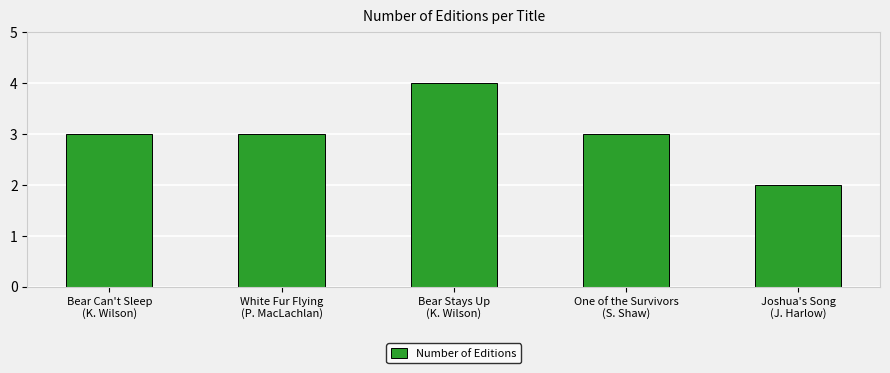

What is the change in value from Bear Can't Sleep
(K. Wilson) to Joshua's Song
(J. Harlow)?

-1